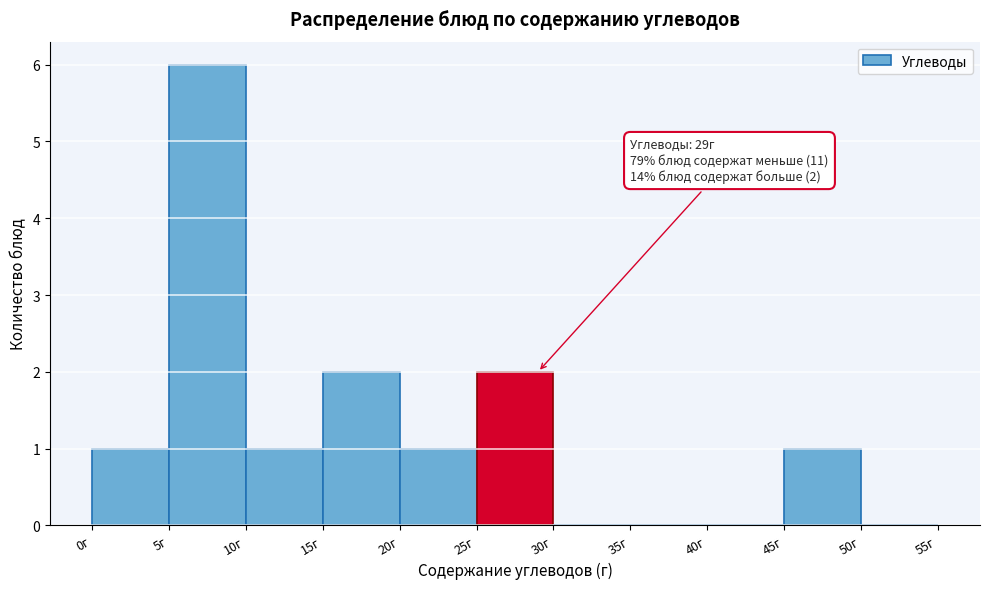

Which range on the x-axis has the tallest bar?

5 to 10